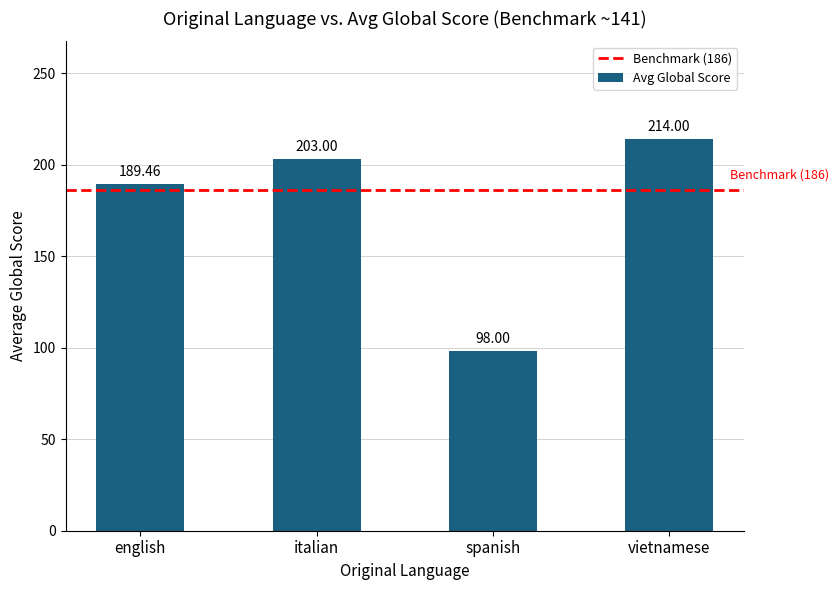

What is the difference between the second highest and minimum values?

105.0